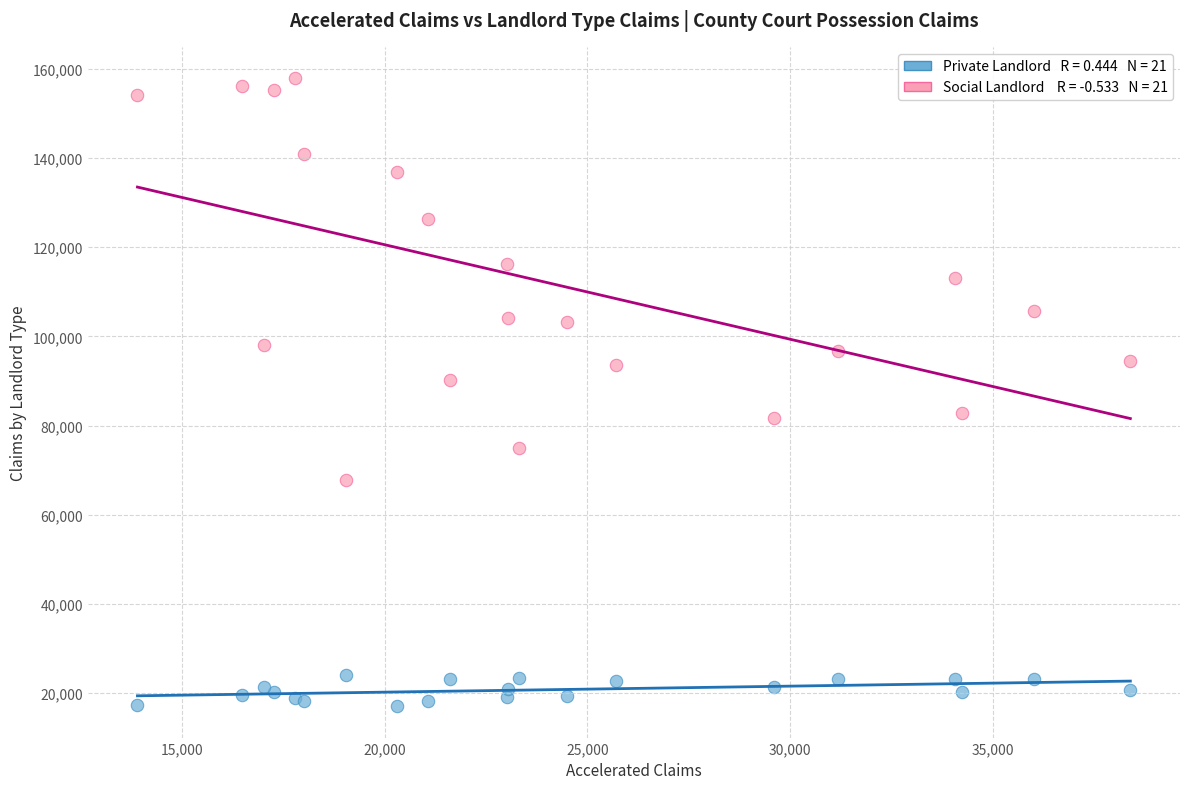

Across all series, what Y value is closest to 87480?

90217